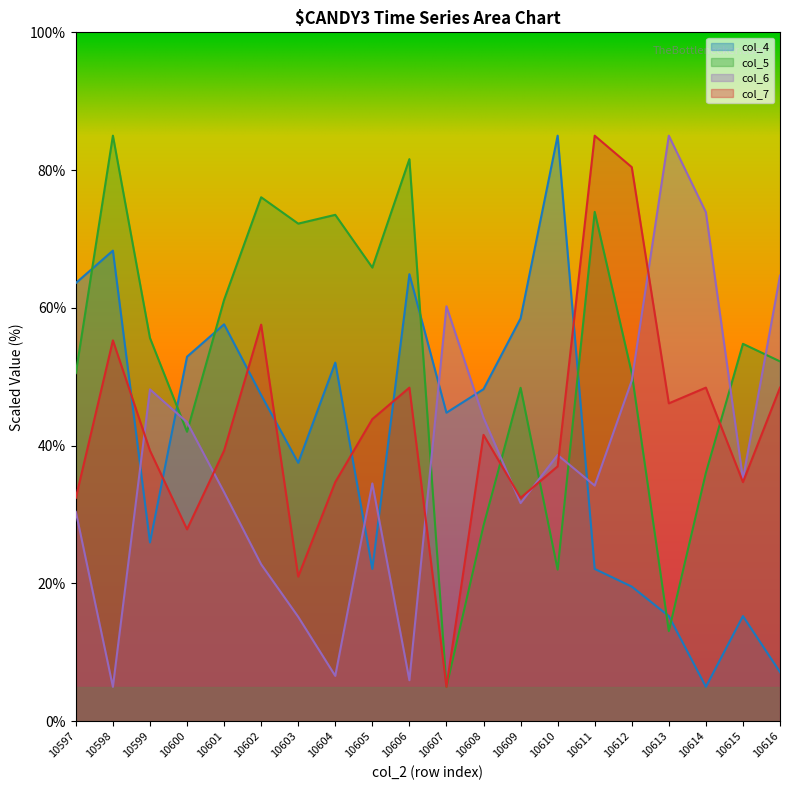

At which label does col_6 first exceed 35?

10599